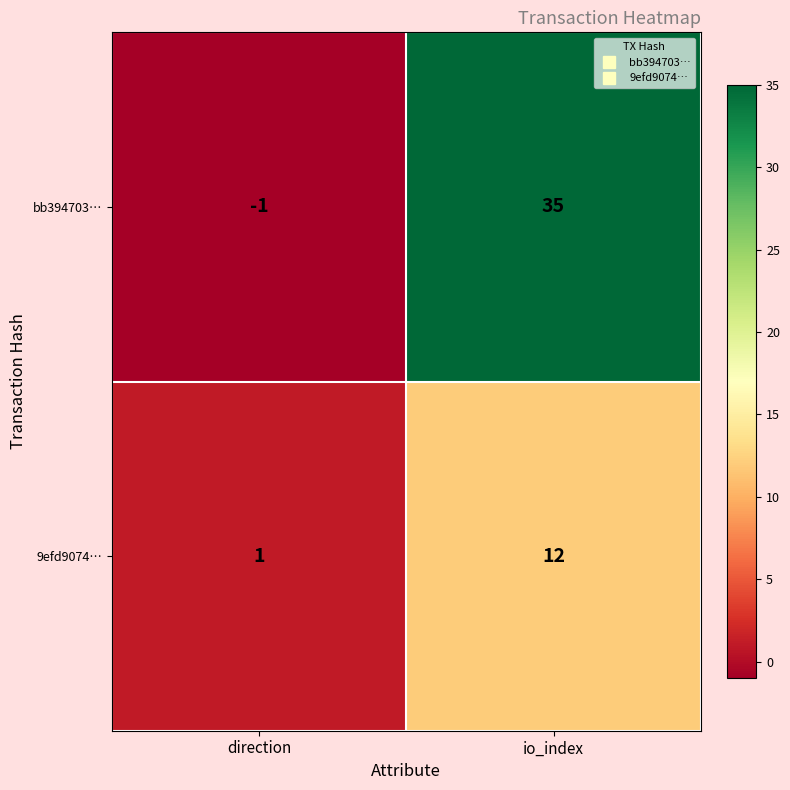

Rank the series at io_index from lowest to highest value.

9efd9074…, bb394703…